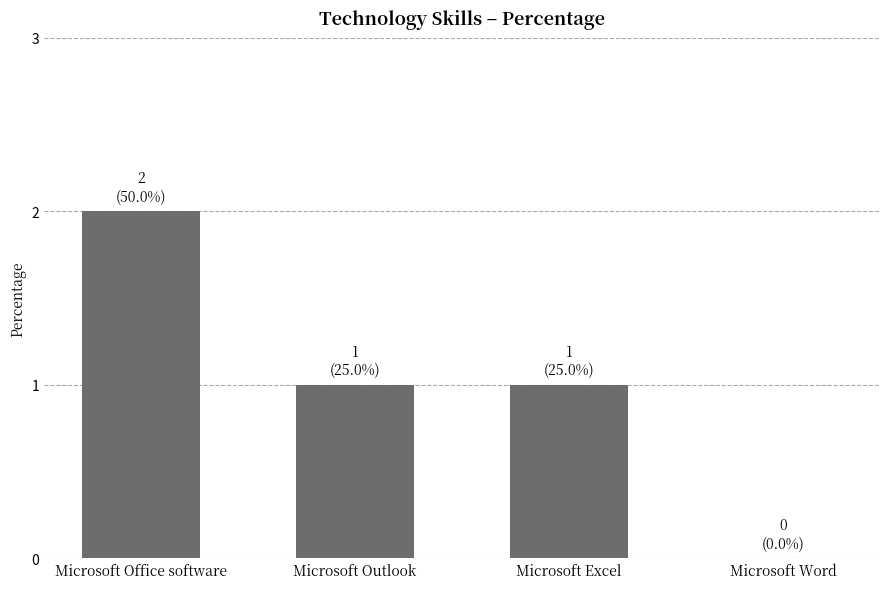

Is it true that the value at Microsoft Excel is 1?

True